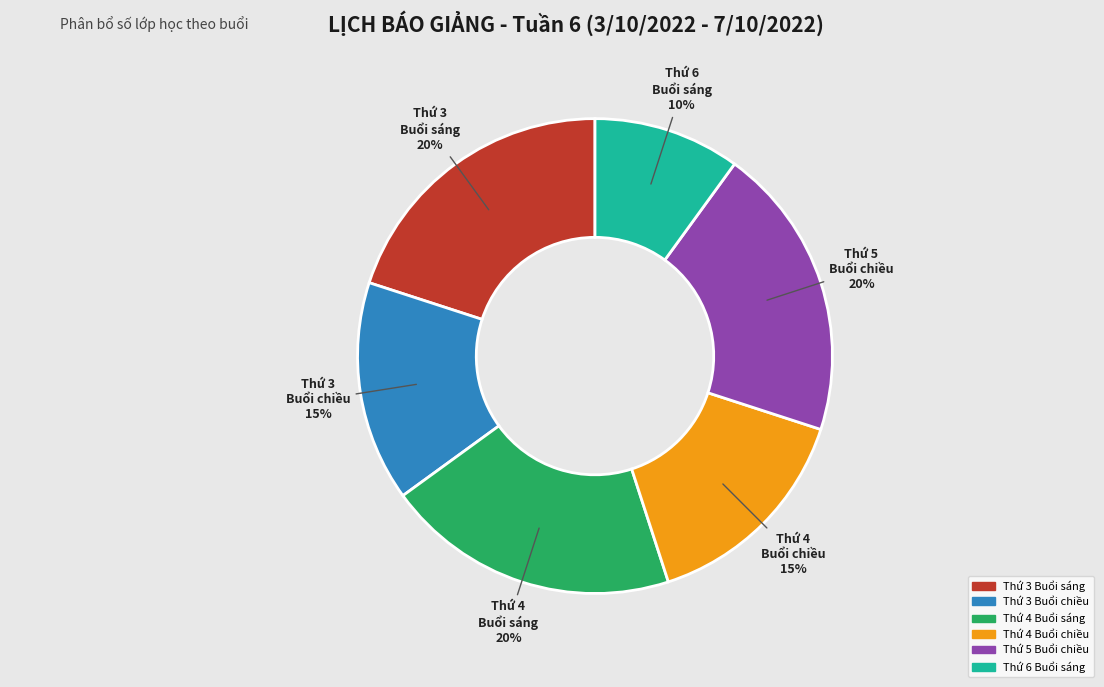

To the nearest percent, what is the difference between the largest and smallest slice percentages?

10%